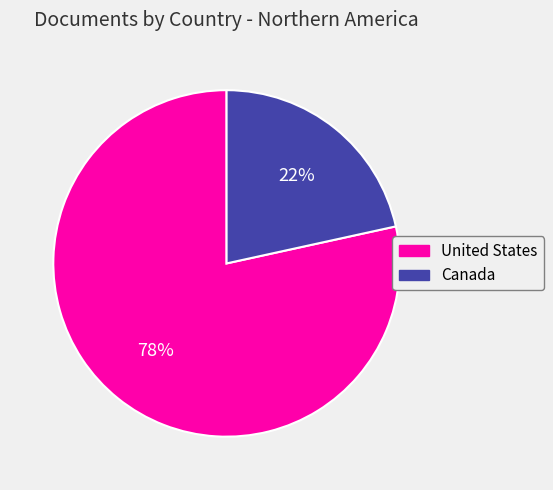

Which slice represents more than half of the pie?

United States